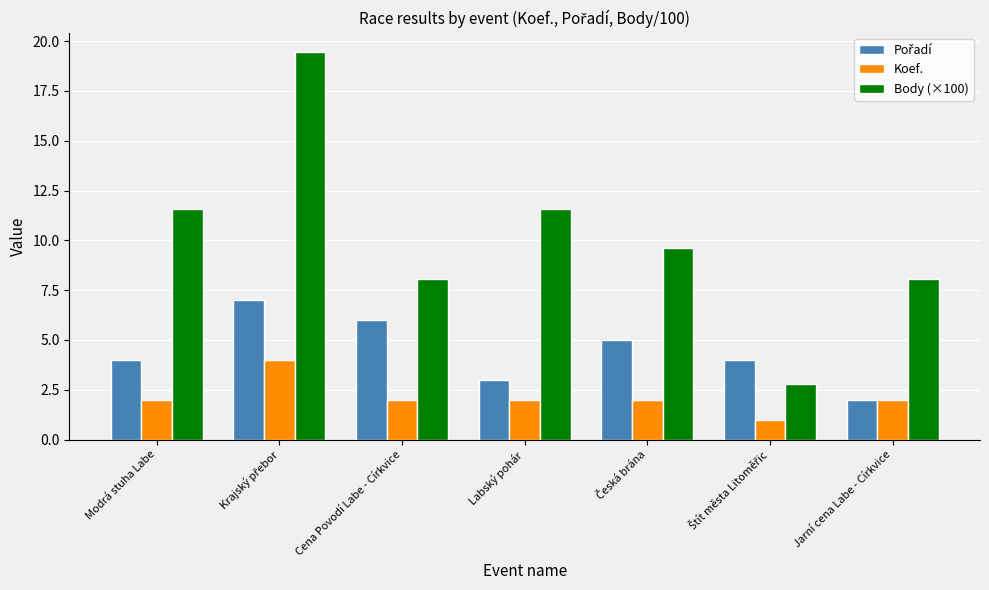

What is the spread (max minus min) of values at Jarní cena Labe - Církvice?

6.0